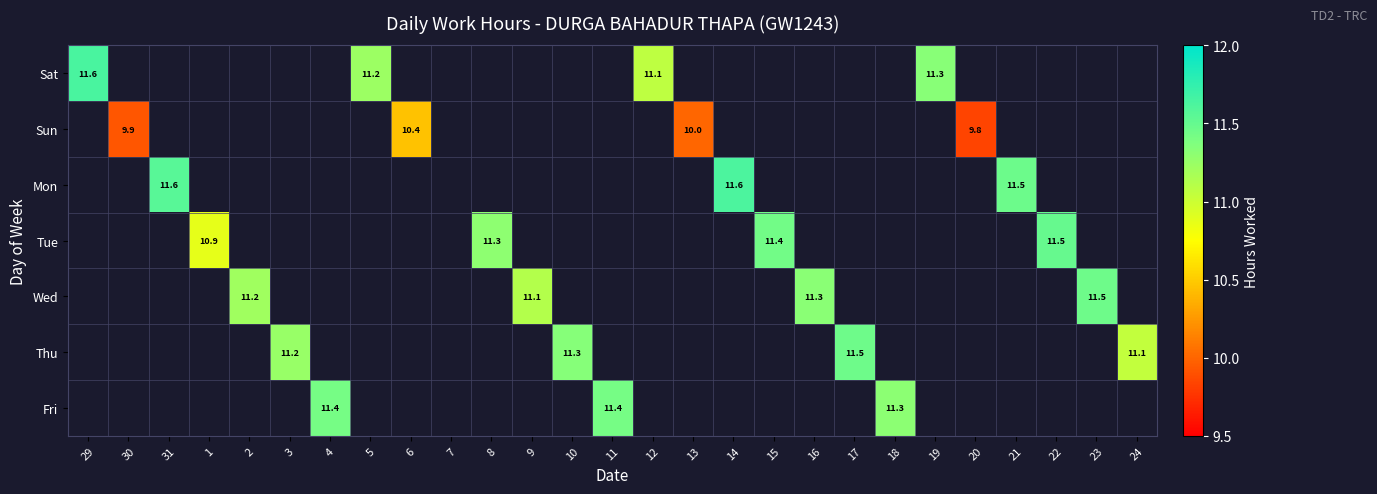

How many data points does each series have?

27